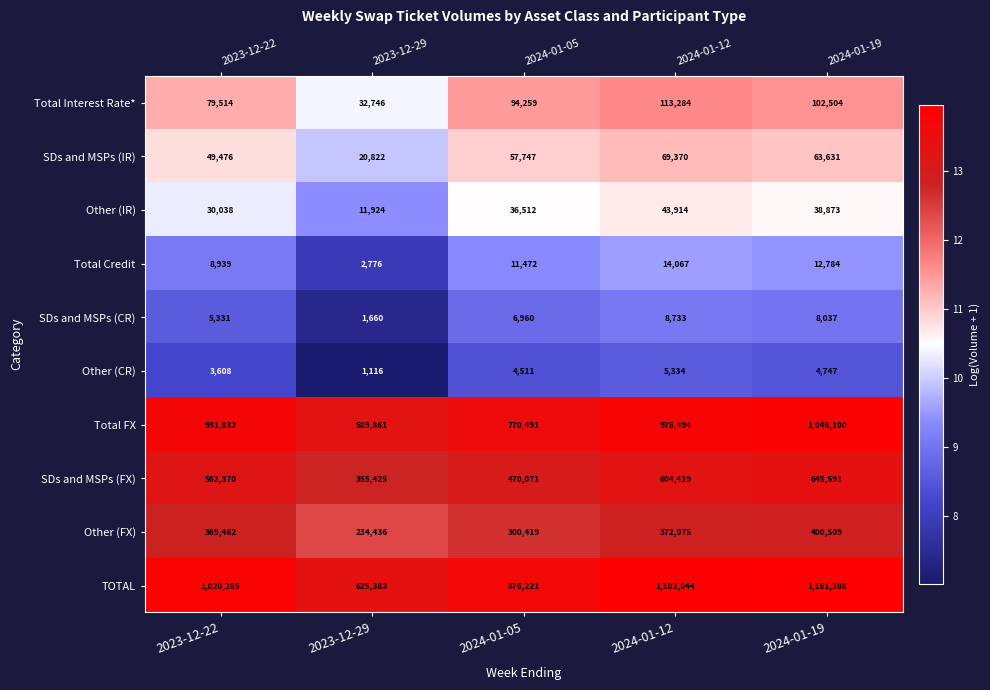

At 2023-12-29, list the series in order from smallest to largest.

Other (CR), SDs and MSPs (CR), Total Credit, Other (IR), SDs and MSPs (IR), Total Interest Rate*, Other (FX), SDs and MSPs (FX), Total FX, TOTAL